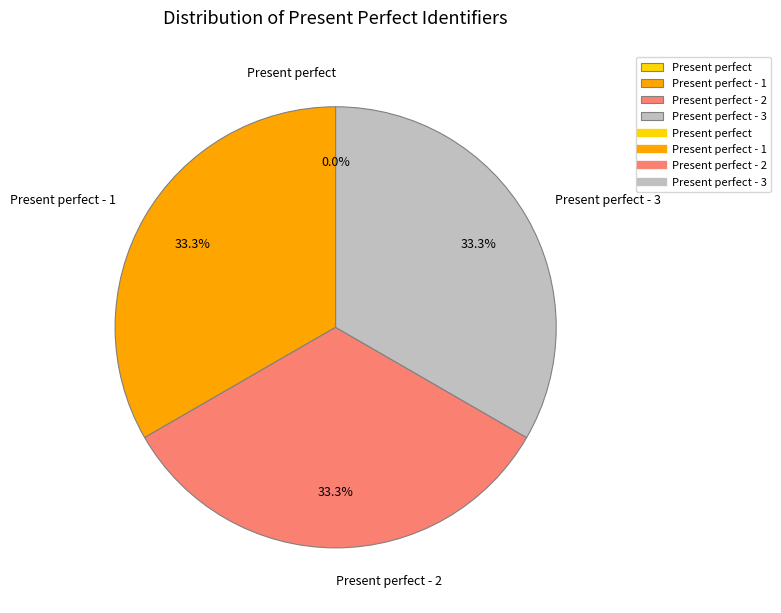

Is there a majority slice in this chart?

No